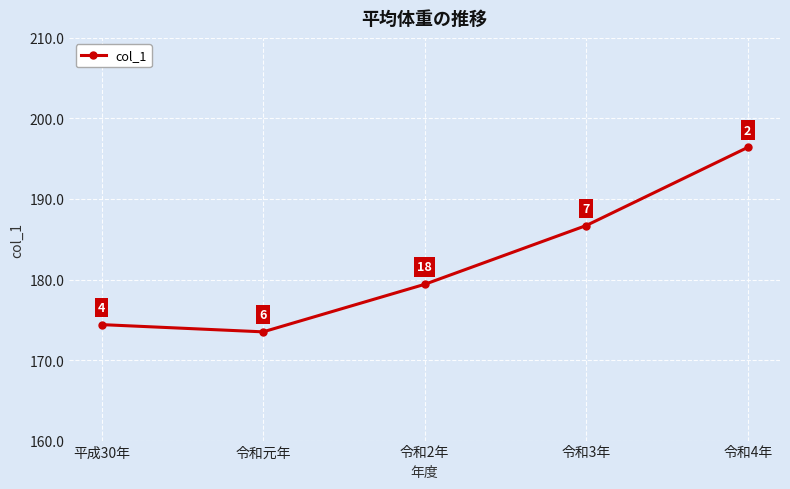

At which category does the data reach its first local valley?

令和元年